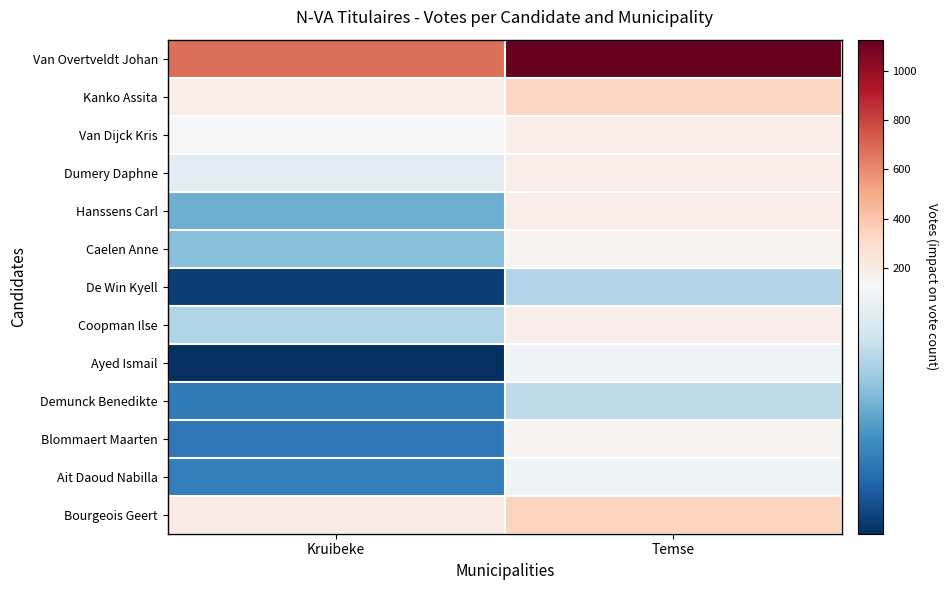

What is the difference between the highest and lowest values at Temse?

1026